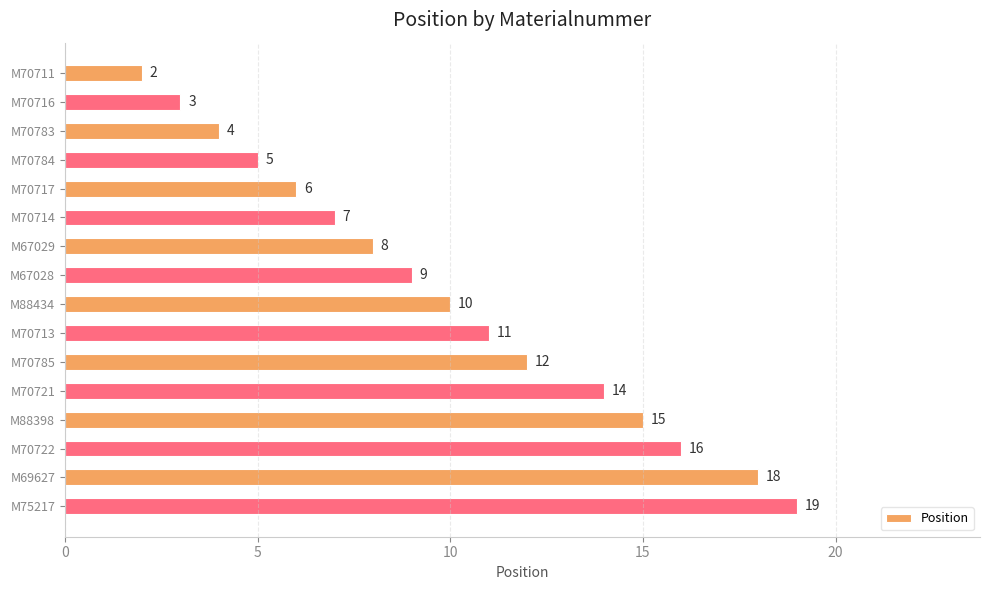

What is the change in value from M70716 to M70783?

+1